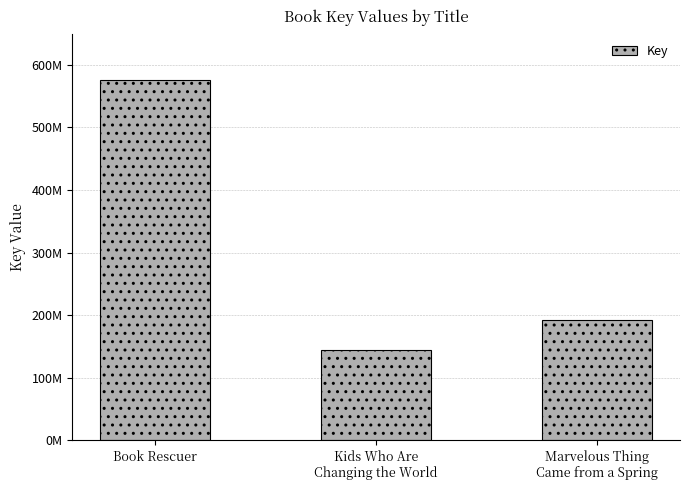

Are the bars horizontal?

No